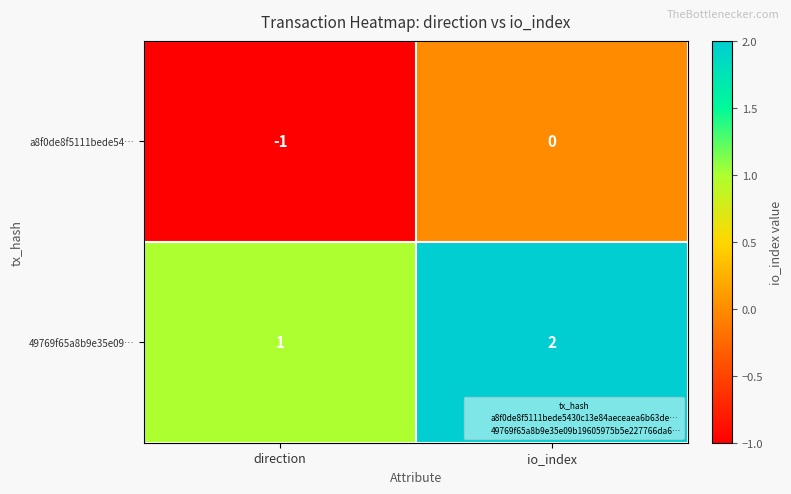

Count the number of categories in the chart.

2